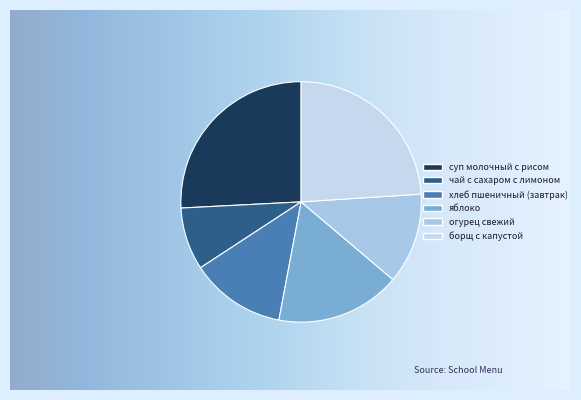

Which slice is the largest?

суп молочный с рисом